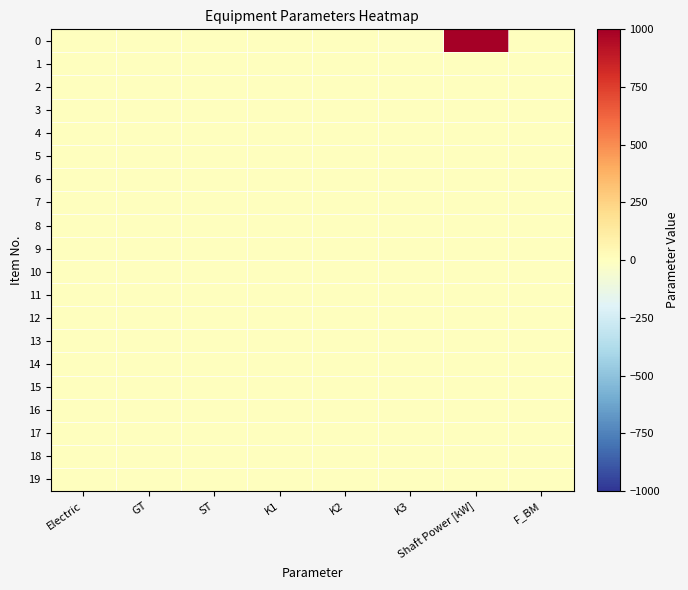

What is the smallest value displayed?

-0.1